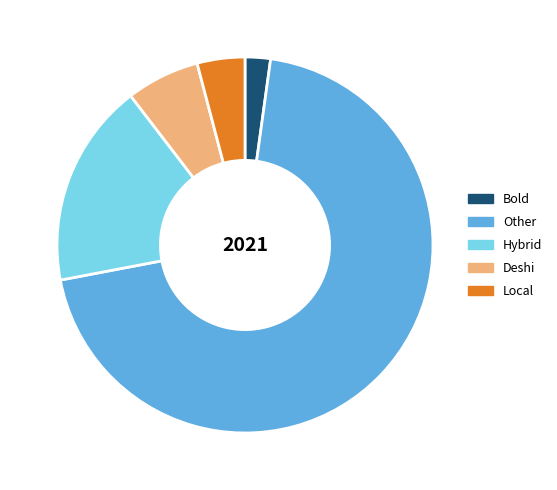

Count the number of slices in the pie.

5